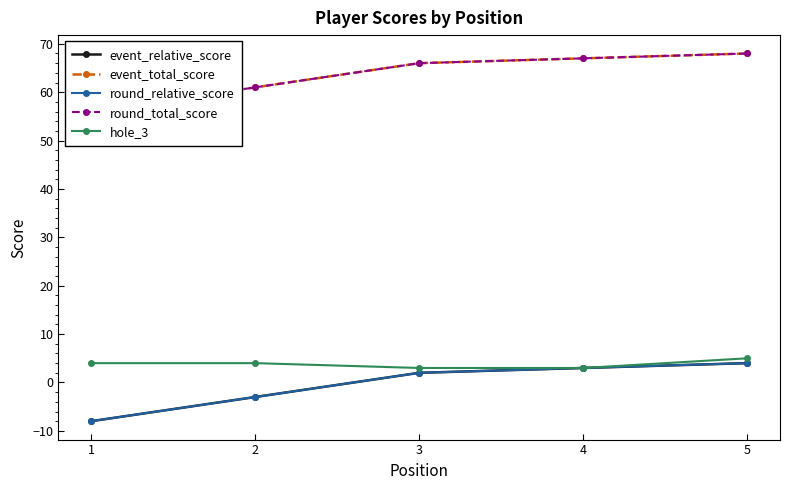

The value of event_relative_score at 5 is 5. True or false?

False